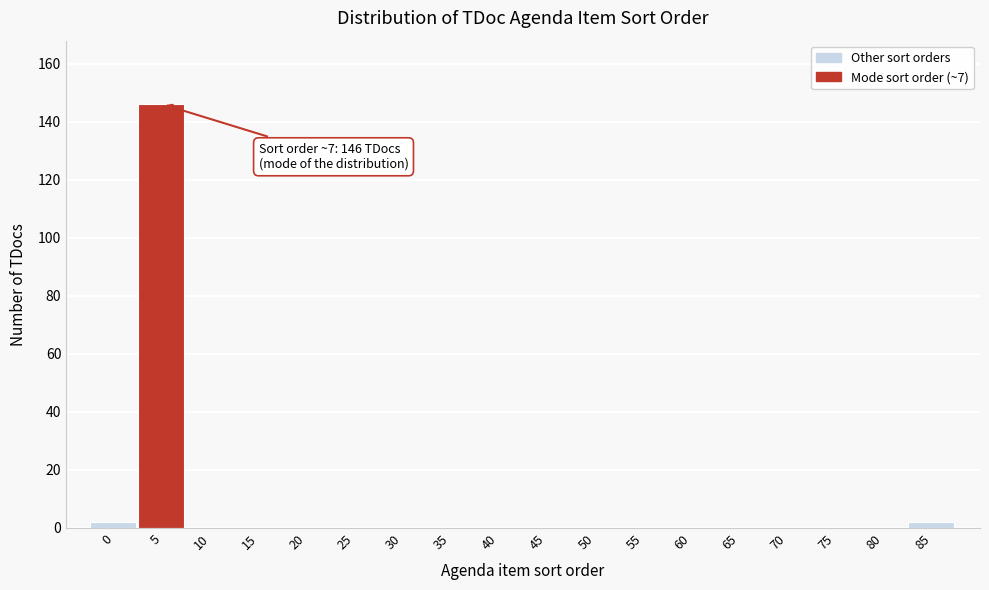

Reading left to right, what are all the values shown in this chart?

0=2	5=146	10=0	15=0	20=0	25=0	30=0	35=0	40=0	45=0	50=0	55=0	60=0	65=0	70=0	75=0	80=0	85=2